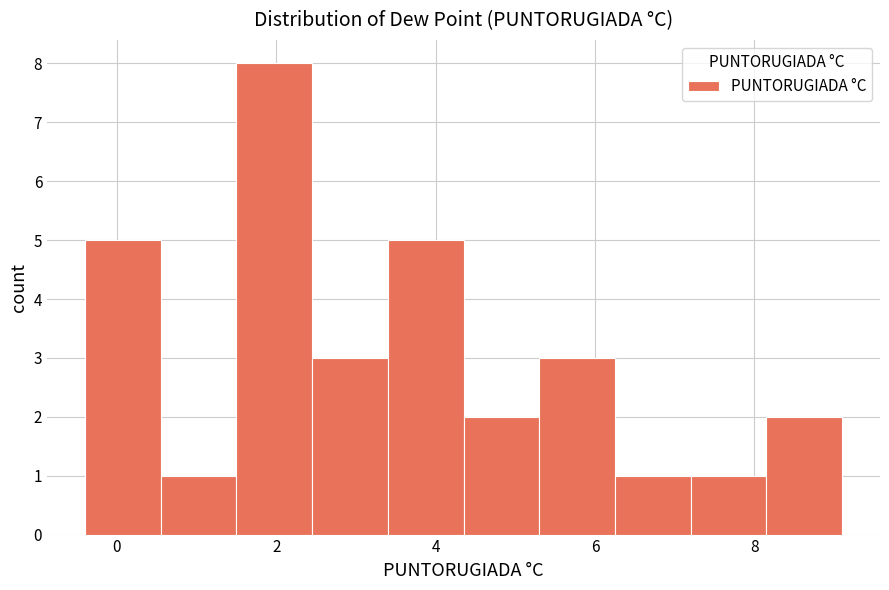

Reading left to right, list every bar in this chart as the range it spans on the x-axis followed by its height. Neither the bar edges nor the heights are printed on the chart, so give them approximately, as read against the axes.

-0.40 to 0.55: 5
0.55 to 1.50: 1
1.50 to 2.45: 8
2.45 to 3.40: 3
3.40 to 4.35: 5
4.35 to 5.30: 2
5.30 to 6.25: 3
6.25 to 7.20: 1
7.20 to 8.15: 1
8.15 to 9.10: 2